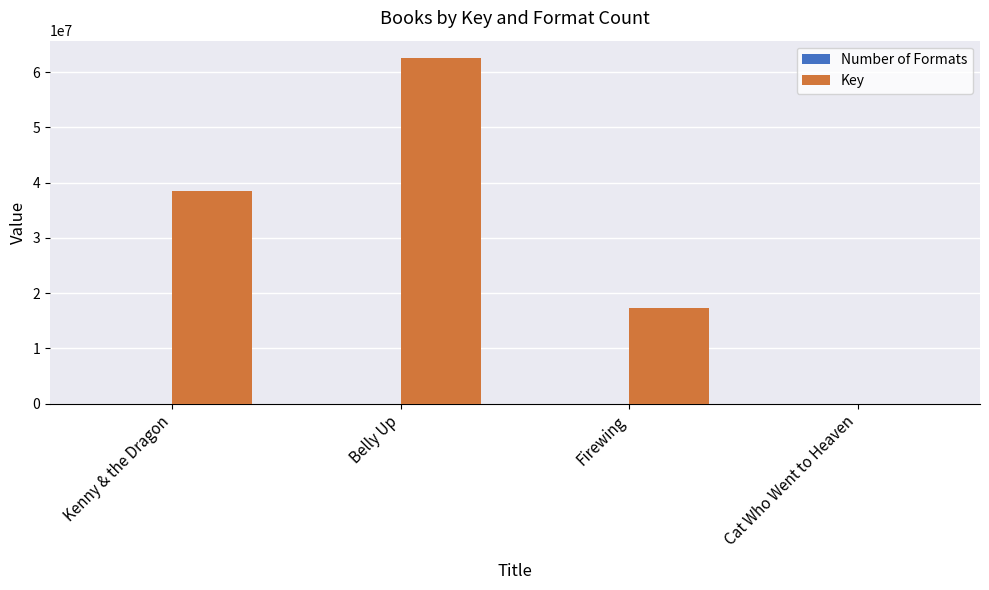

What is the maximum value for Key?

62586013